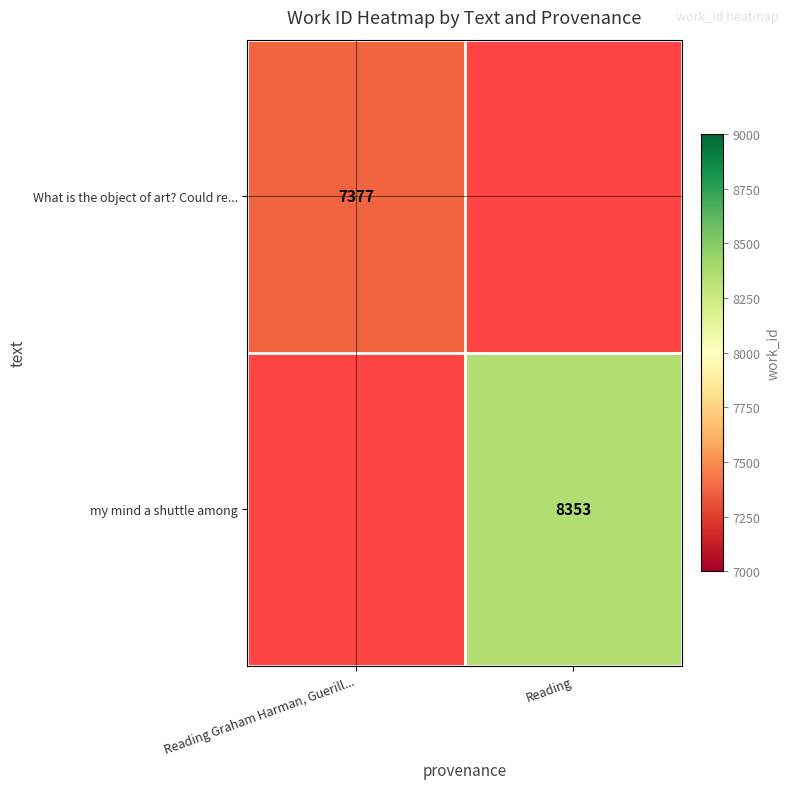

Is it true that my mind a shuttle among equals 14780 at Reading?

False